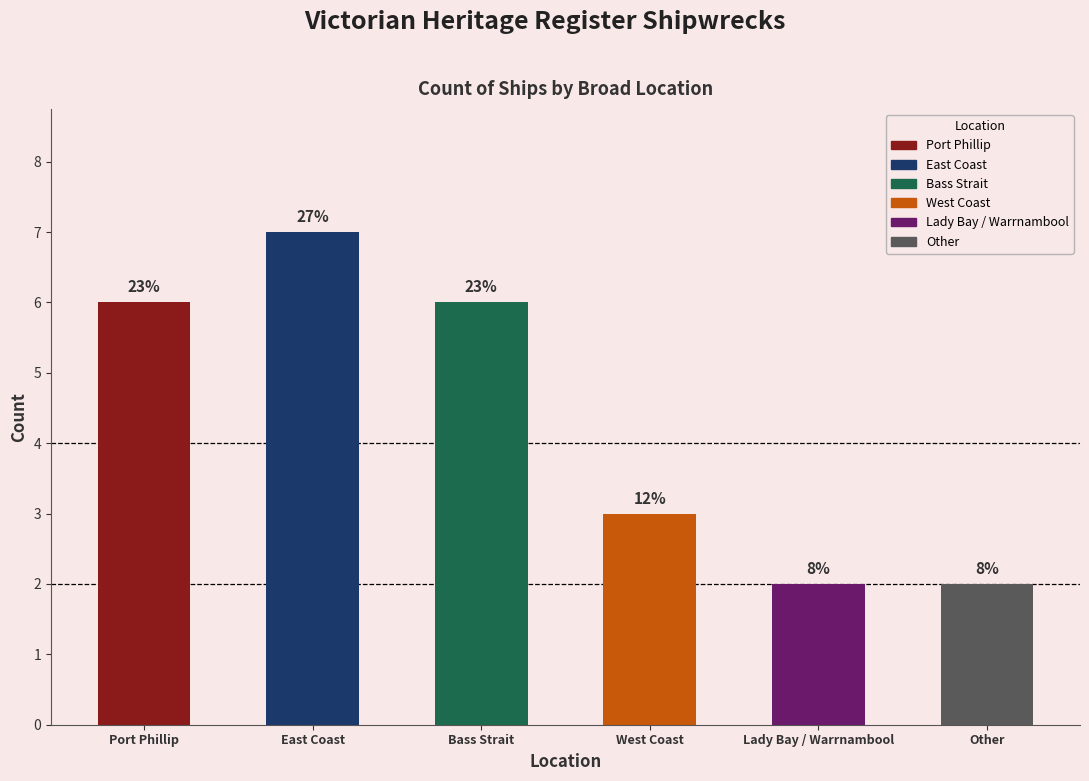

List the labels in order of value, largest first.

East Coast, Port Phillip, Bass Strait, West Coast, Lady Bay / Warrnambool, Other